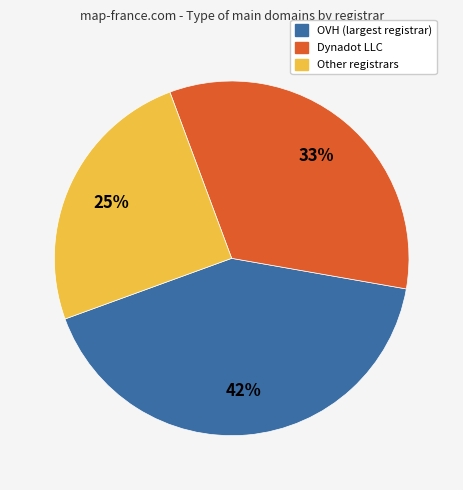

How many slices are in this pie chart?

3